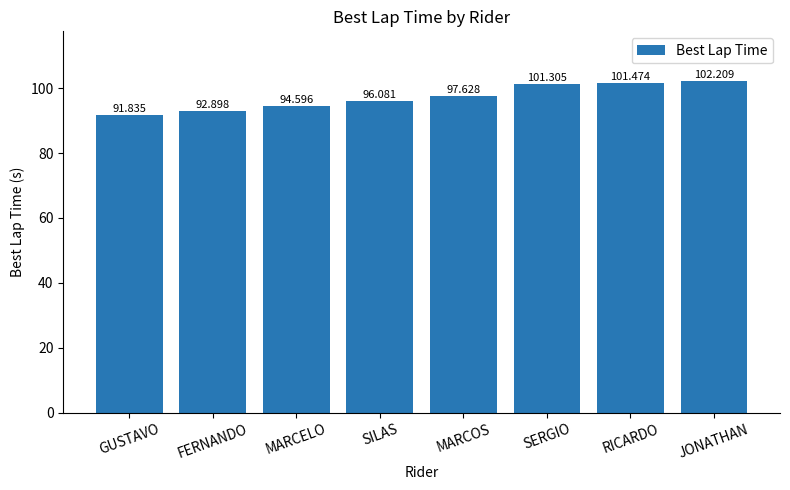

At which label is the value closest to 97?

MARCOS